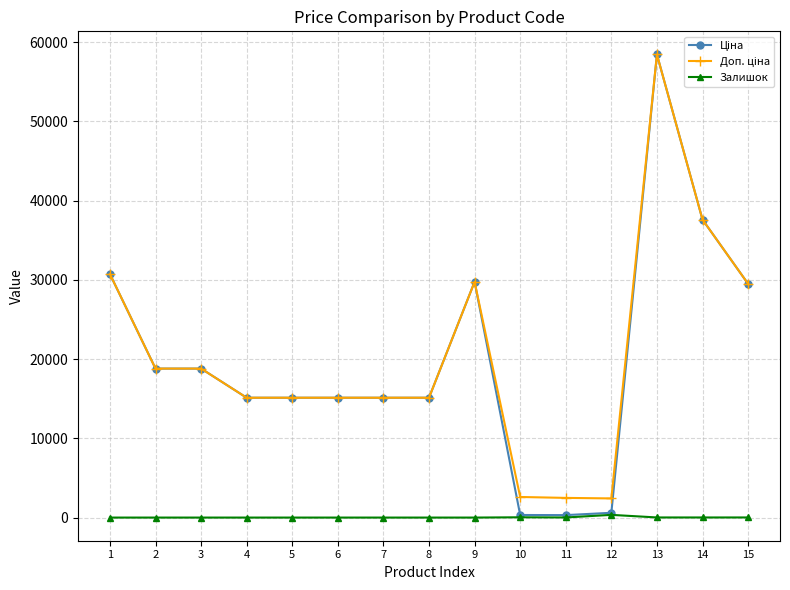

What is the maximum value shown in the chart?

58426.5